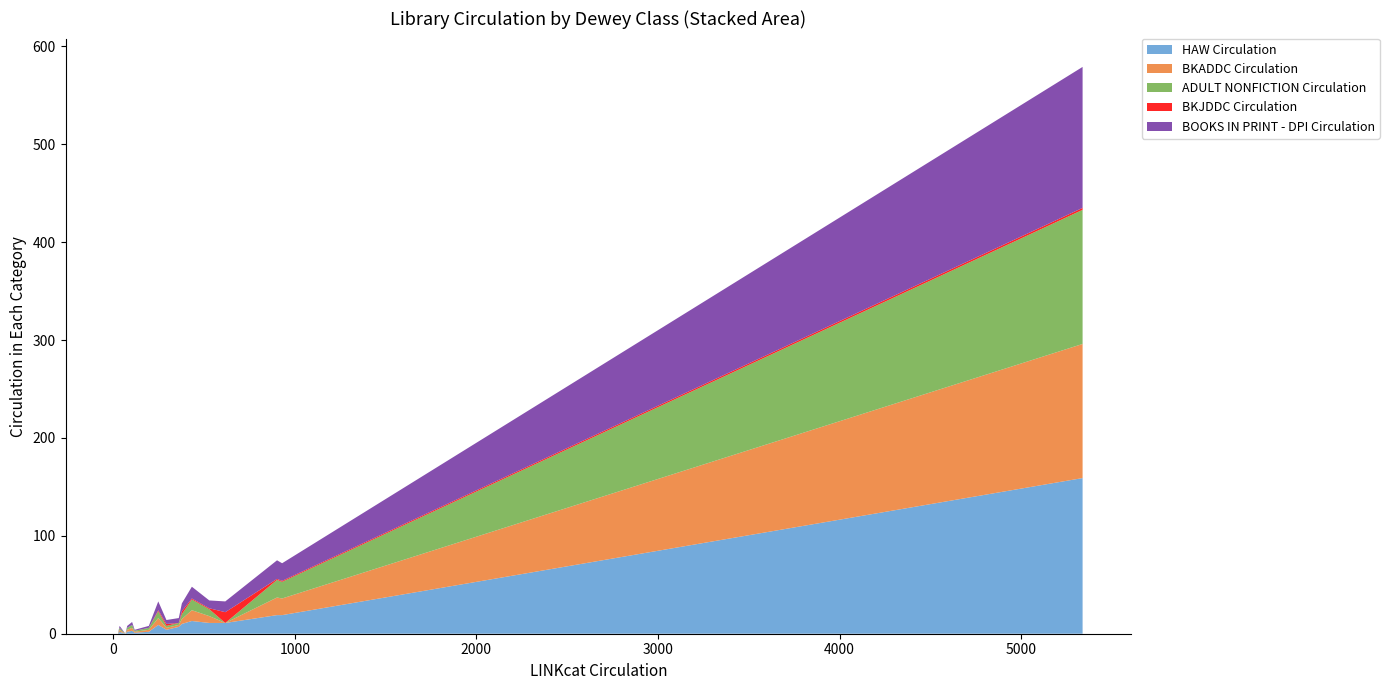

Reading right to left, list all the values displayed in this chart.

HAW Circulation: 13	2	1	11	0	159	19	9	3	2	0	2	7	0	0	11	4	0	19	10
BKADDC Circulation: 11	2	1	7	0	137	17	7	3	2	0	2	2	0	0	0	2	0	18	5
ADULT NONFICTION Circulation: 11	2	1	7	0	137	17	7	3	2	0	2	2	0	0	0	2	0	18	5
BKJDDC Circulation: 1	0	0	1	0	2	1	1	0	0	0	0	0	0	0	11	2	0	1	3
BOOKS IN PRINT - DPI Circulation: 12	2	1	8	0	144	18	9	3	2	0	2	5	0	0	11	4	0	19	8